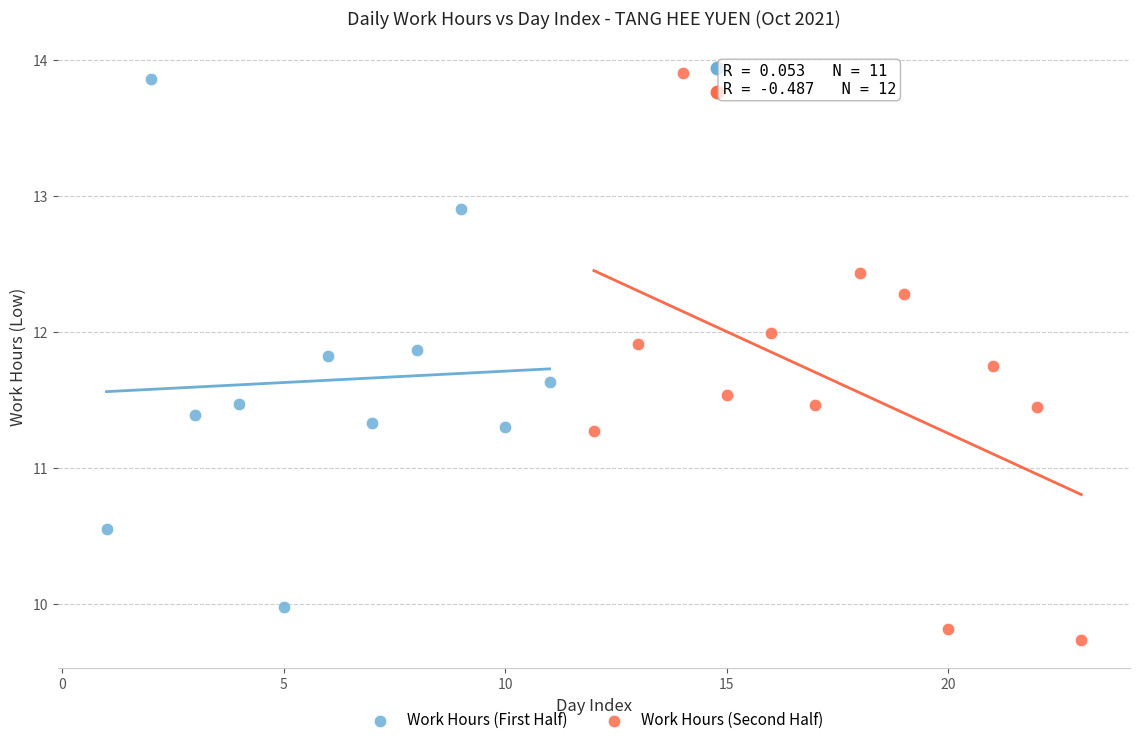

Which series contains the highest Y value?

Work Hours (Second Half)